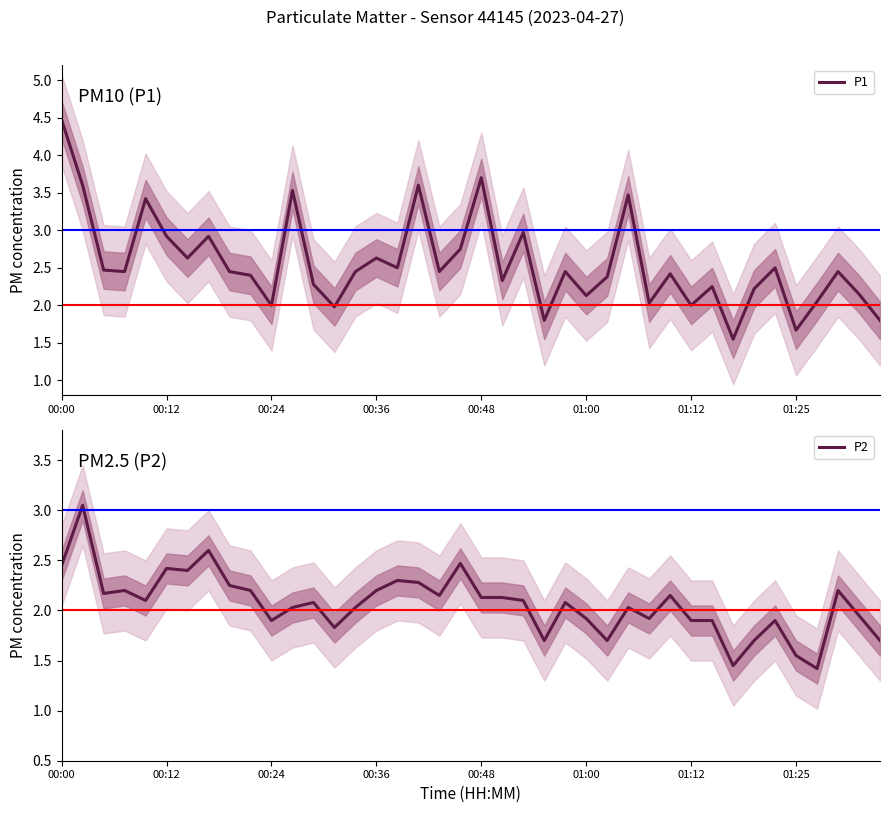

True or false: P2 and P1 intersect in this chart.

False